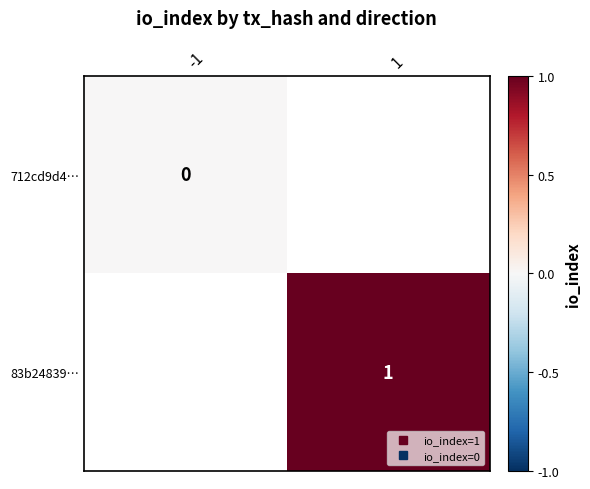

Between 1 and -1, which is larger?

-1